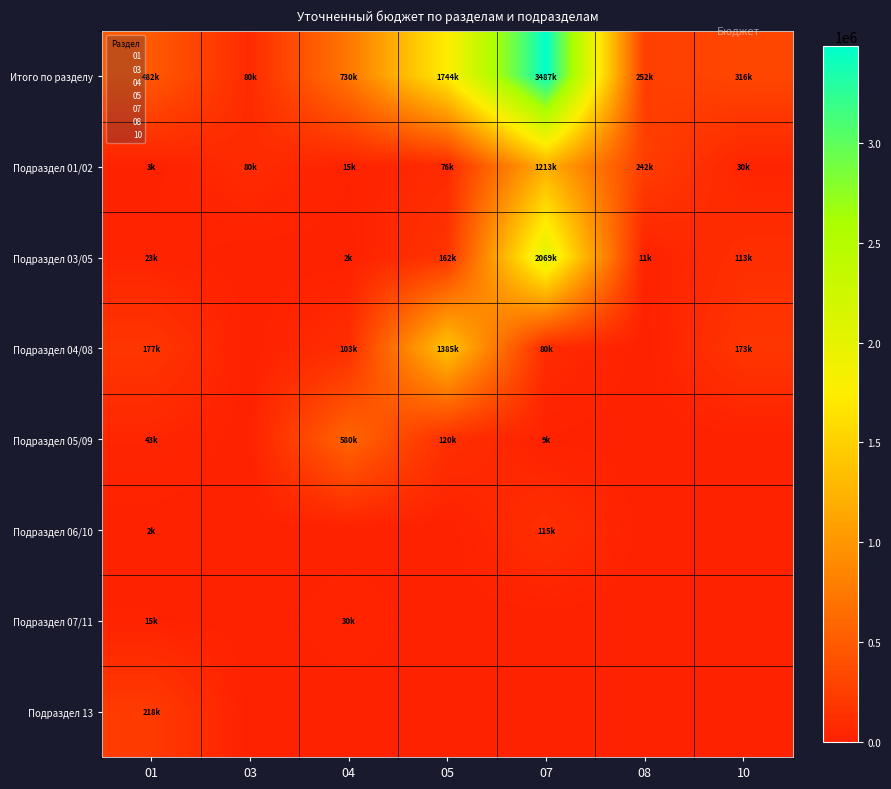

List the series in order of their peak value, lowest first.

Подраздел 07/11, Подраздел 06/10, Подраздел 13, Подраздел 05/09, Подраздел 01/02, Подраздел 04/08, Подраздел 03/05, Итого по разделу